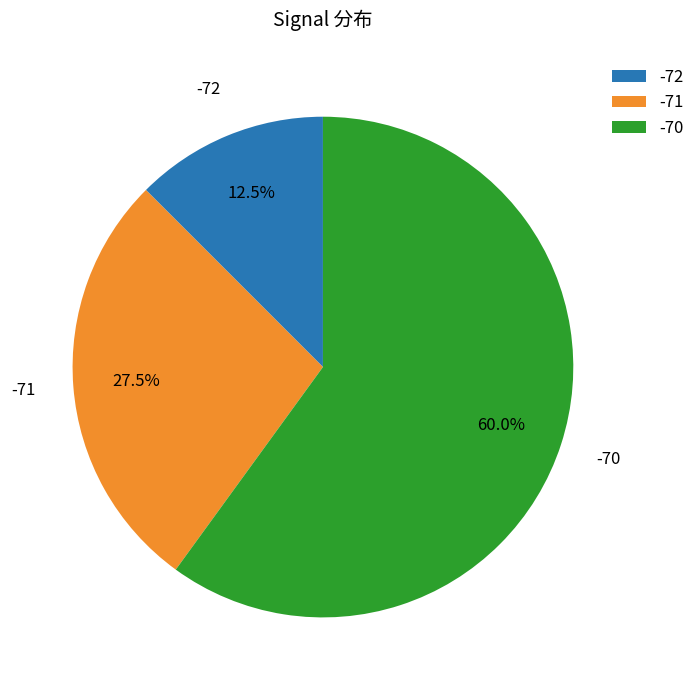

Which slice is the smallest?

-72